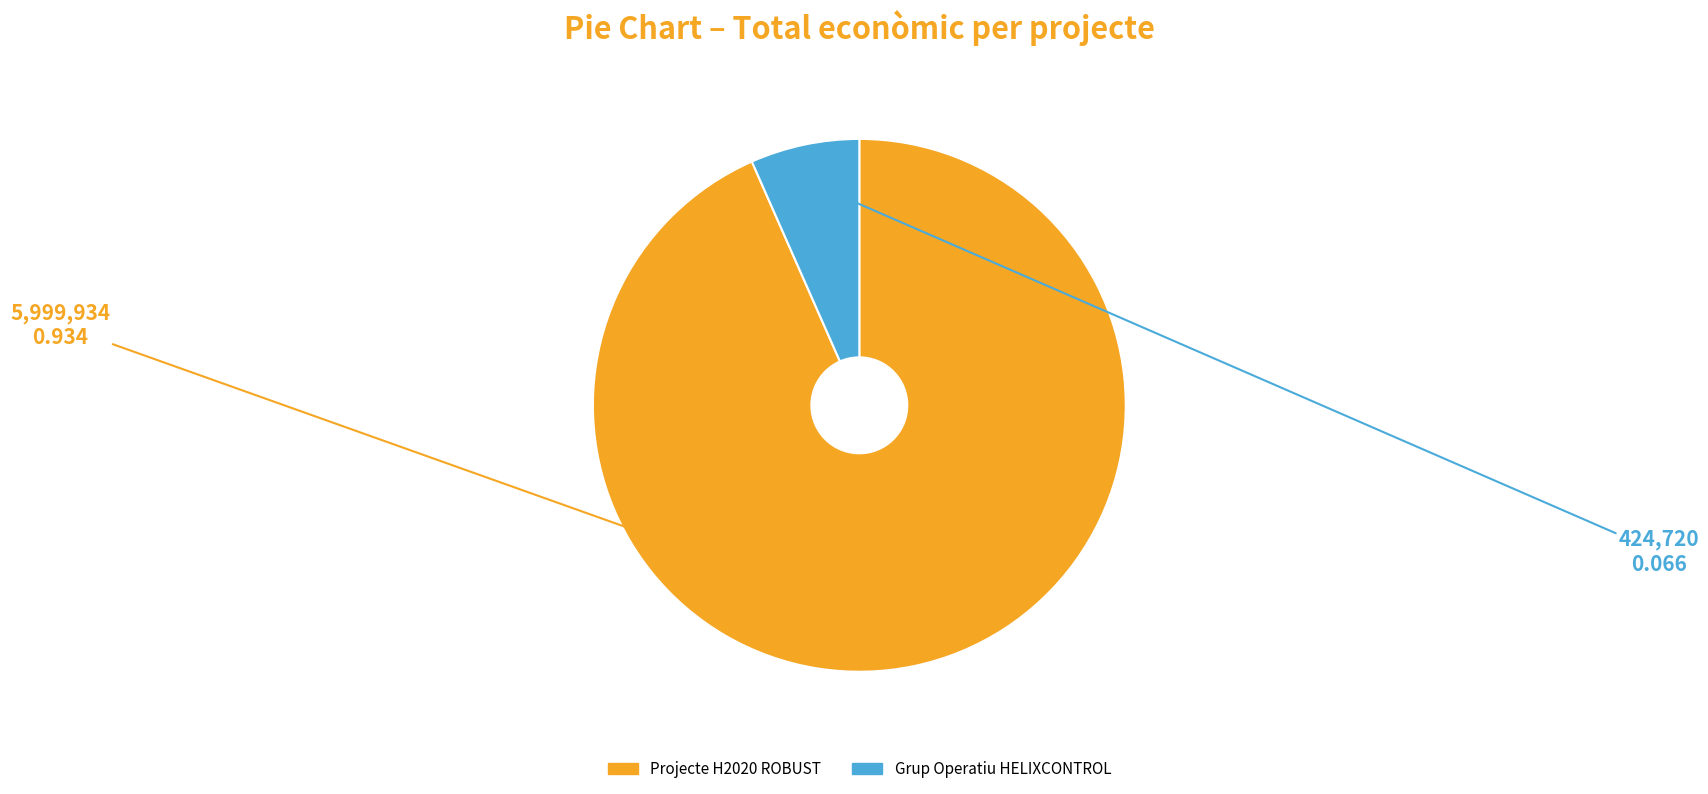

What is the smallest slice in the pie chart?

Grup Operatiu HELIXCONTROL